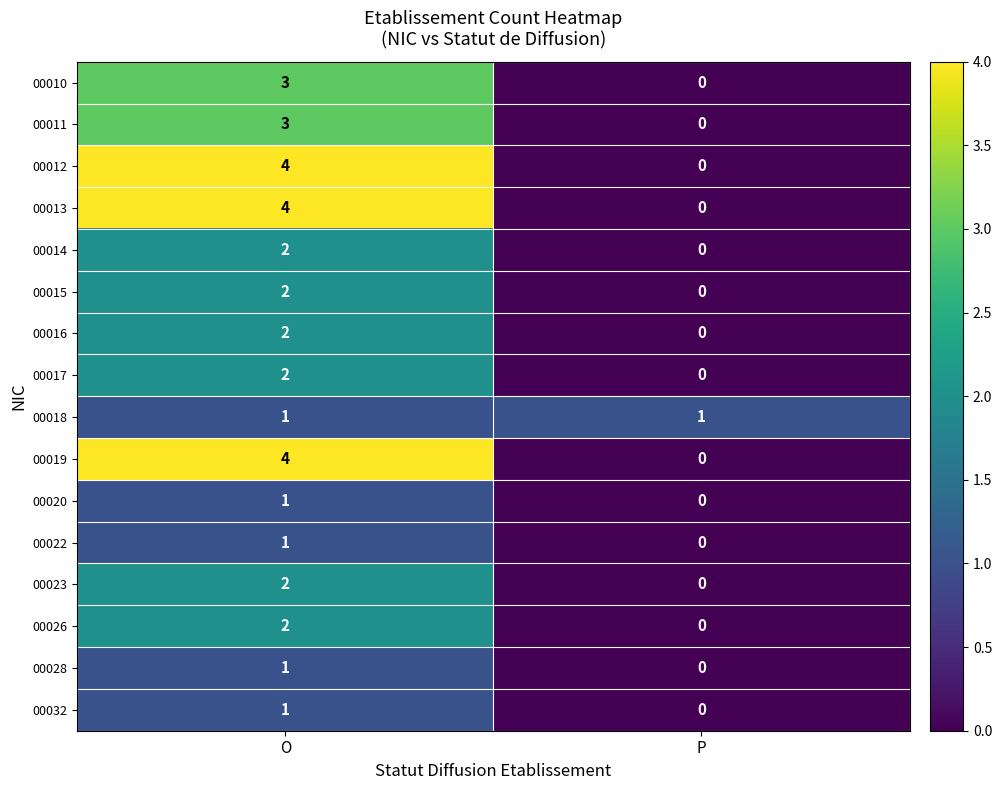

What is the total value across all series at O?

35